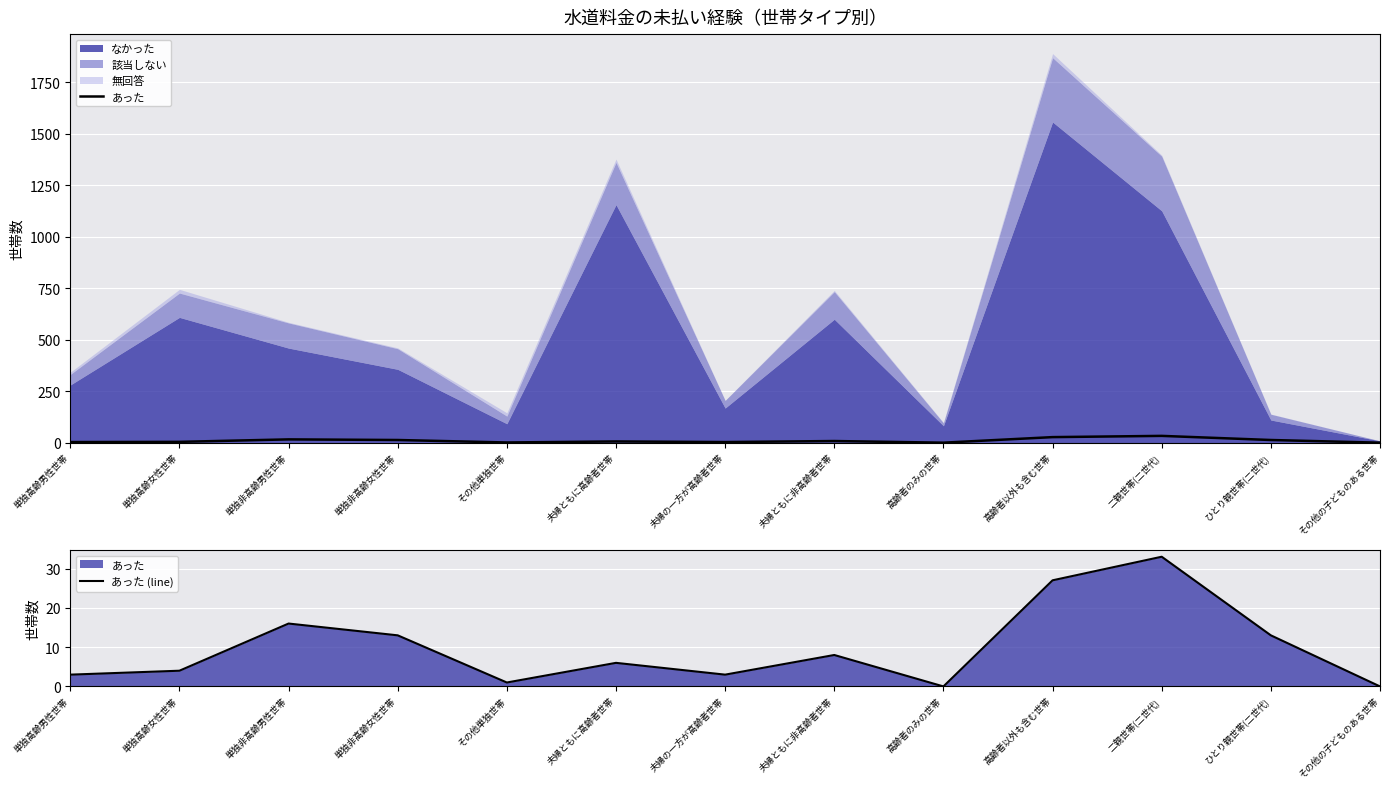

List the labels in order of あった (line) value, smallest first.

高齢者のみの世帯, その他の子どものある世帯, その他単独世帯, 単独高齢男性世帯, 夫婦の一方が高齢者世帯, 単独高齢女性世帯, 夫婦ともに高齢者世帯, 夫婦ともに非高齢者世帯, 単独非高齢女性世帯, ひとり親世帯(二世代), 単独非高齢男性世帯, 高齢者以外も含む世帯, 二親世帯(二世代)